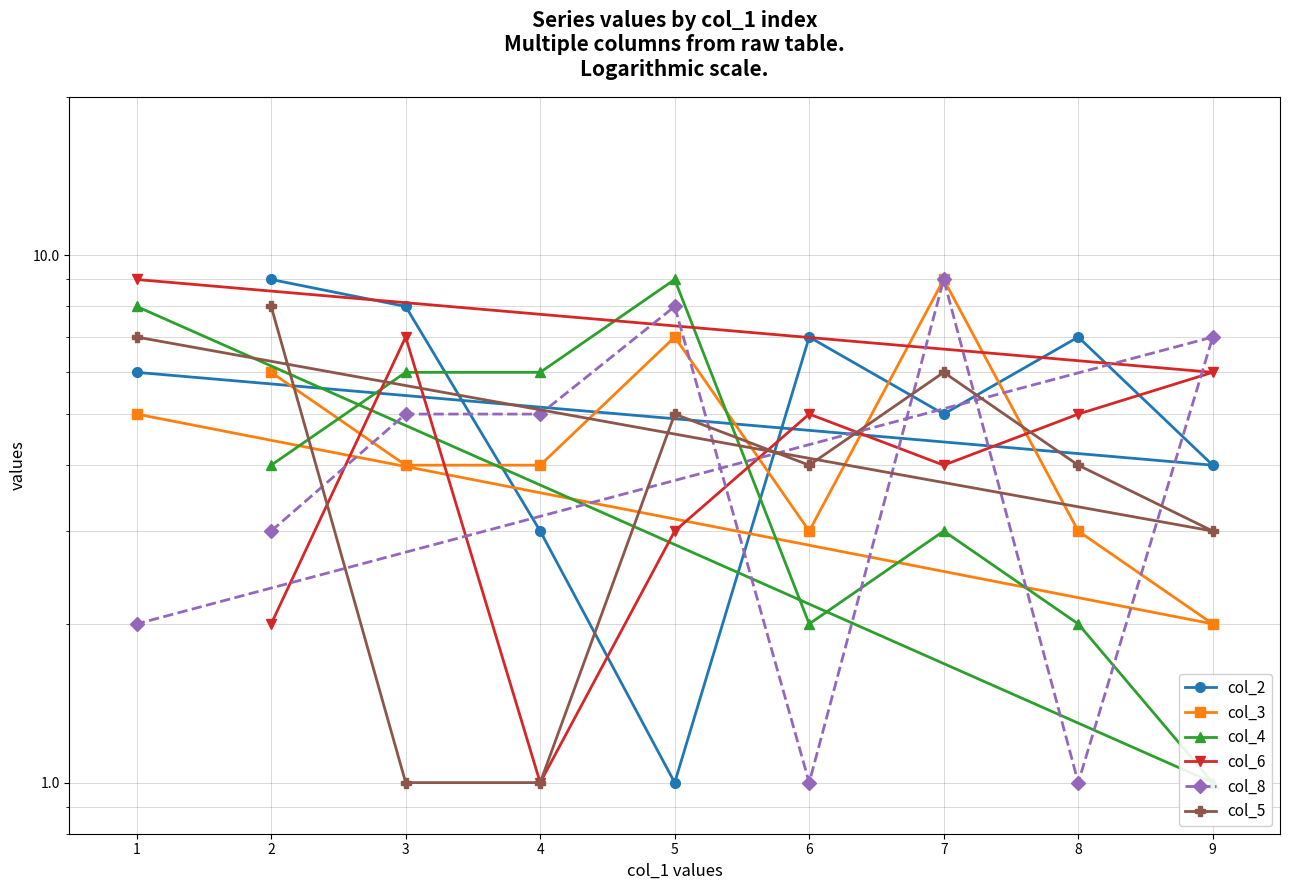

How many col_4 values are between 2 and 6?

6